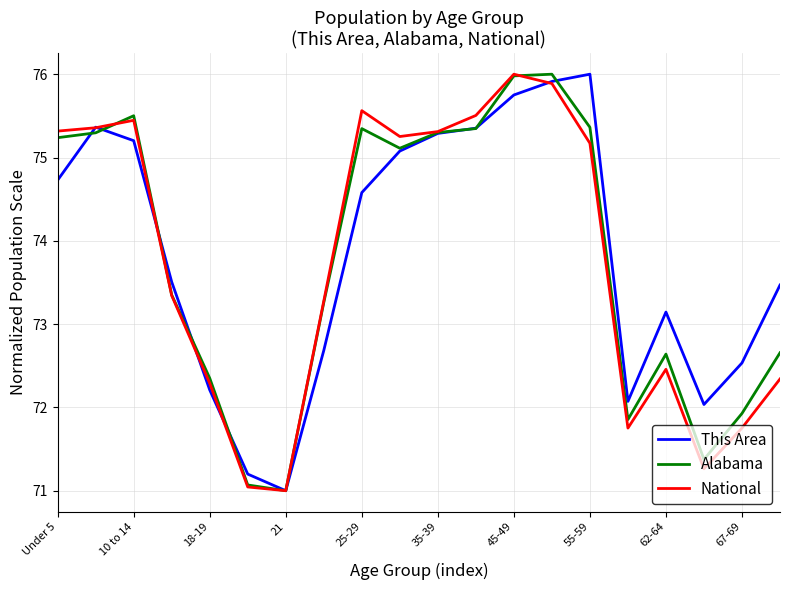

What is the highest value of the National series?

76.0